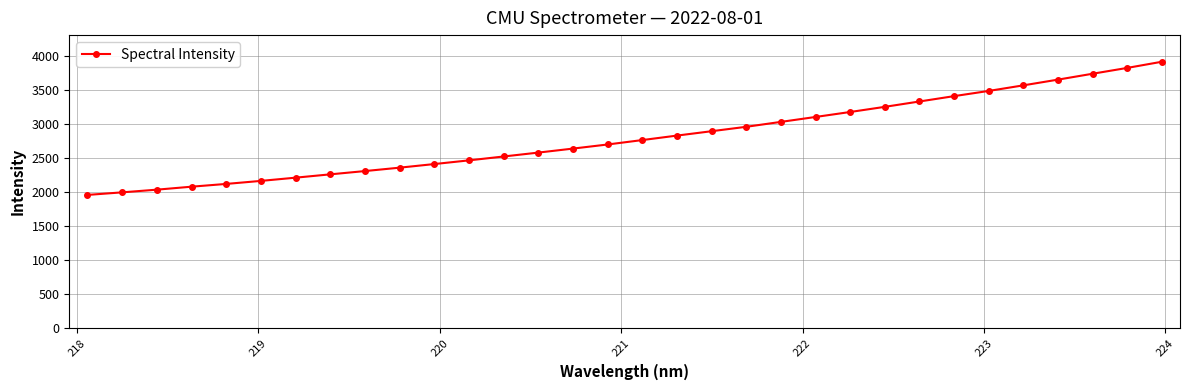

Count the number of values greater than 2765.

16